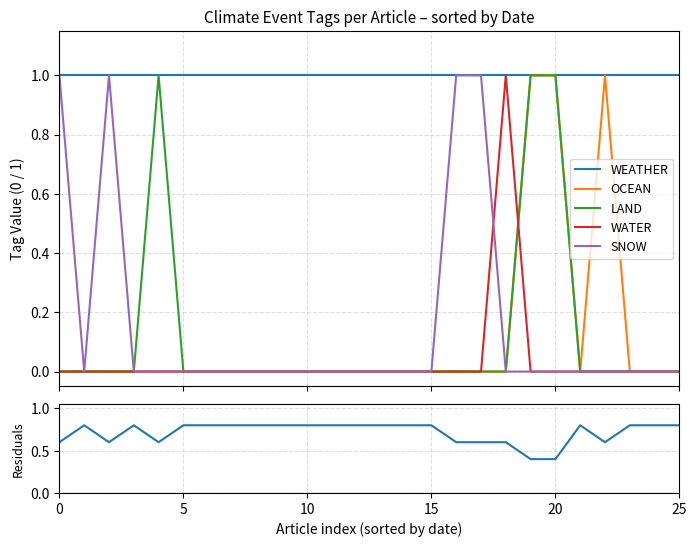

The WEATHER series shows 1.0 at 20. True or false?

True